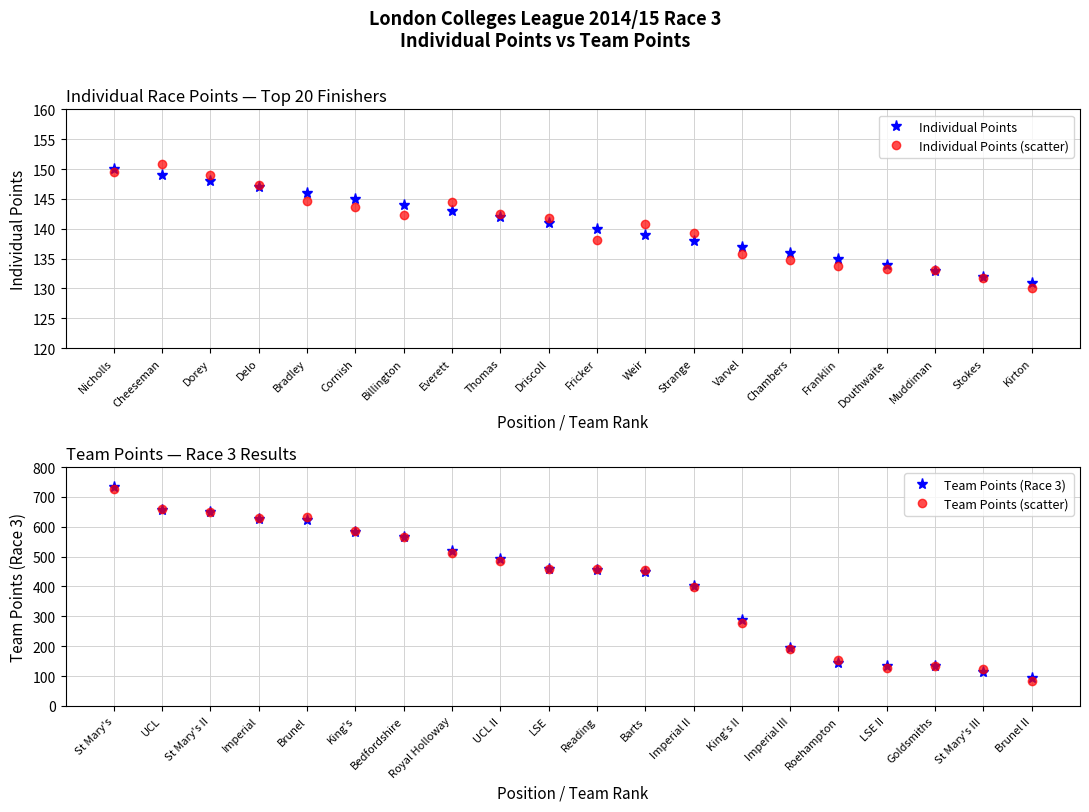

How many intersections are there between Individual Points (scatter) and Team Points (Race 3)?

1